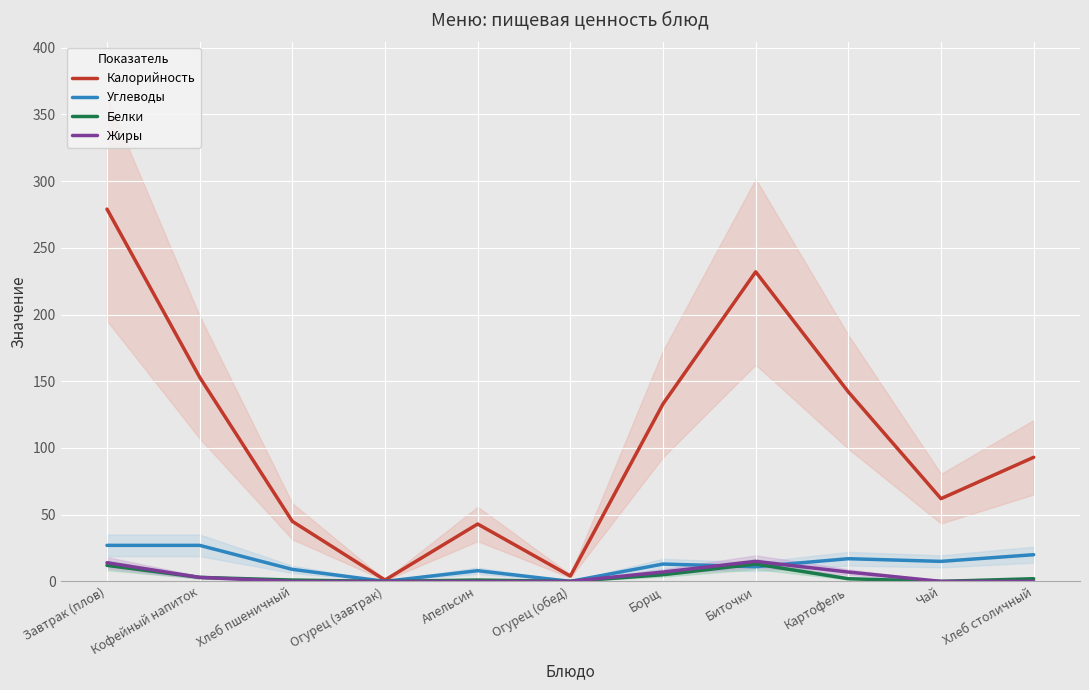

What value does the Калорийность series have at Картофель?

142